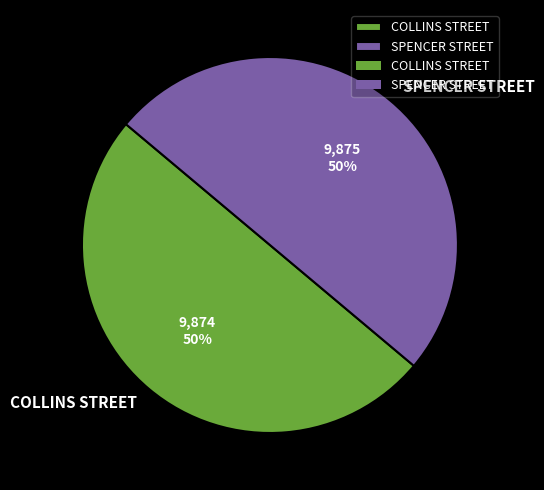

To the nearest percent, what is the average slice percentage?

50%